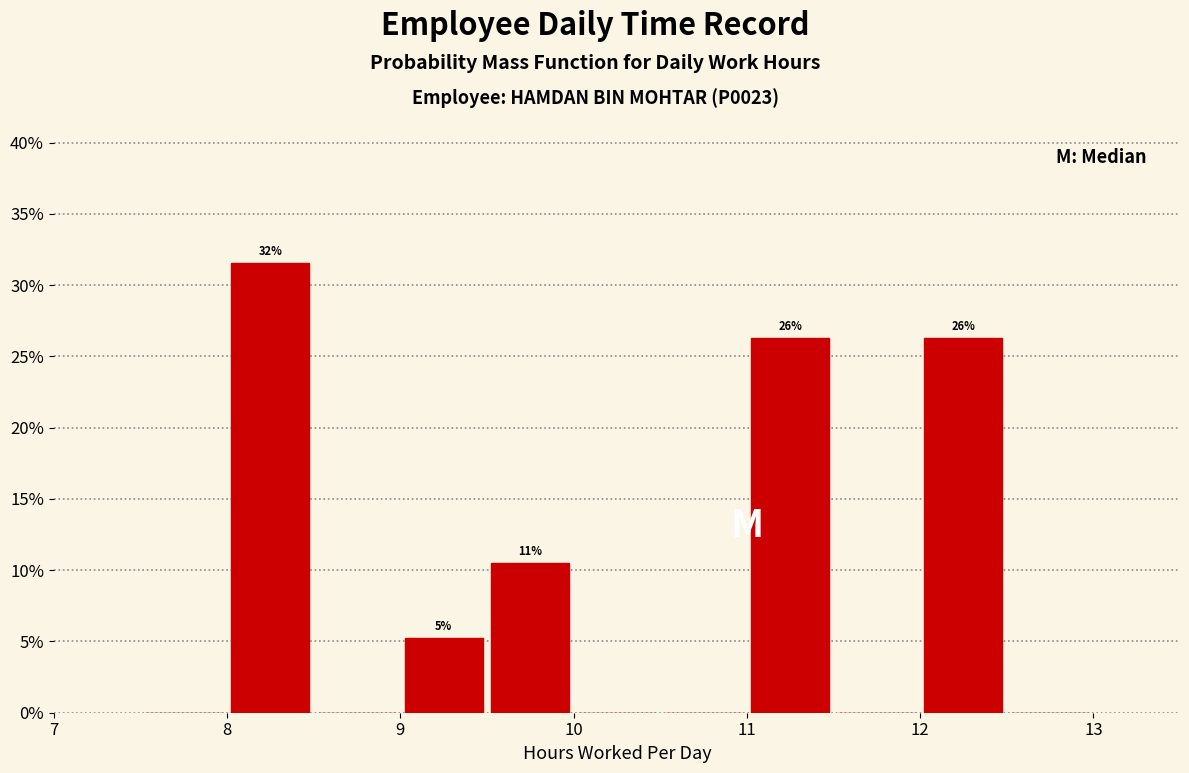

Which range on the x-axis has the tallest bar?

8.0 to 8.5